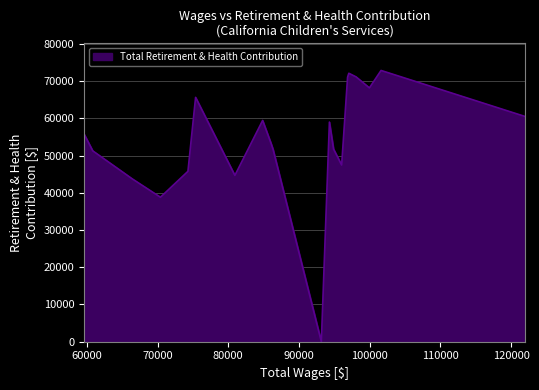

What is the difference between the maximum and minimum values?

72874